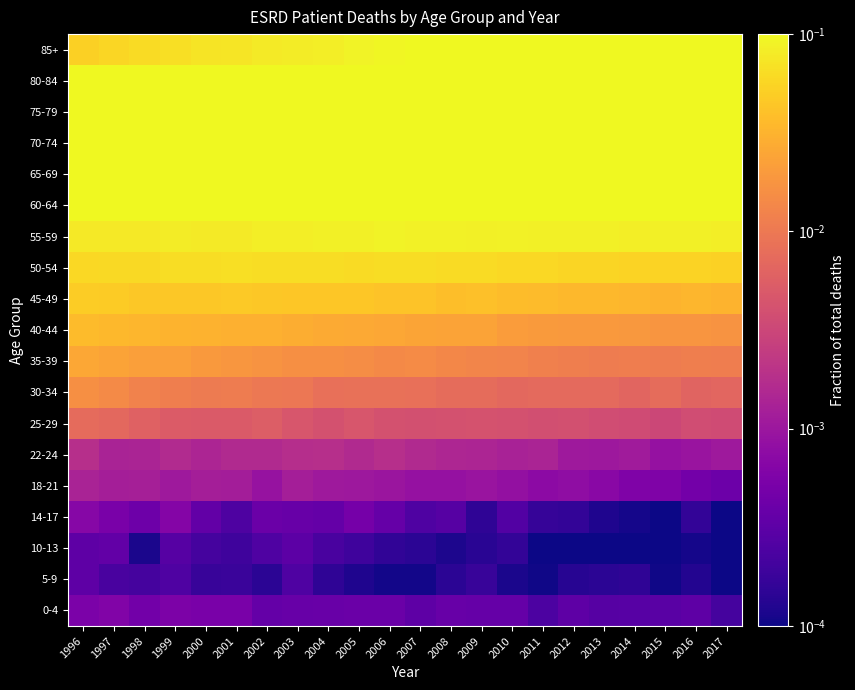

Reading left to right, list all the values displayed in this chart.

0-4: 1996=0.0	1997=0.0	1998=0.0	1999=0.0	2000=0.0	2001=0.0	2002=0.0	2003=0.0	2004=0.0	2005=0.0	2006=0.0	2007=0.0	2008=0.0	2009=0.0	2010=0.0	2011=0.0	2012=0.0	2013=0.0	2014=0.0	2015=0.0	2016=0.0	2017=0.0
5-9: 1996=0.0	1997=0.0	1998=0.0	1999=0.0	2000=0.0	2001=0.0	2002=0.0	2003=0.0	2004=0.0	2005=0.0	2006=0.0	2007=0.0	2008=0.0	2009=0.0	2010=0.0	2011=0.0	2012=0.0	2013=0.0	2014=0.0	2015=0.0	2016=0.0	2017=0.0
10-13: 1996=0.0	1997=0.0	1998=0.0	1999=0.0	2000=0.0	2001=0.0	2002=0.0	2003=0.0	2004=0.0	2005=0.0	2006=0.0	2007=0.0	2008=0.0	2009=0.0	2010=0.0	2011=0.0	2012=0.0	2013=0.0	2014=0.0	2015=0.0	2016=0.0	2017=0.0
14-17: 1996=0.0	1997=0.0	1998=0.0	1999=0.0	2000=0.0	2001=0.0	2002=0.0	2003=0.0	2004=0.0	2005=0.0	2006=0.0	2007=0.0	2008=0.0	2009=0.0	2010=0.0	2011=0.0	2012=0.0	2013=0.0	2014=0.0	2015=0.0	2016=0.0	2017=0.0
18-21: 1996=0.0	1997=0.0	1998=0.0	1999=0.0	2000=0.0	2001=0.0	2002=0.0	2003=0.0	2004=0.0	2005=0.0	2006=0.0	2007=0.0	2008=0.0	2009=0.0	2010=0.0	2011=0.0	2012=0.0	2013=0.0	2014=0.0	2015=0.0	2016=0.0	2017=0.0
22-24: 1996=0.0	1997=0.0	1998=0.0	1999=0.0	2000=0.0	2001=0.0	2002=0.0	2003=0.0	2004=0.0	2005=0.0	2006=0.0	2007=0.0	2008=0.0	2009=0.0	2010=0.0	2011=0.0	2012=0.0	2013=0.0	2014=0.0	2015=0.0	2016=0.0	2017=0.0
25-29: 1996=0.0	1997=0.0	1998=0.0	1999=0.0	2000=0.0	2001=0.0	2002=0.0	2003=0.0	2004=0.0	2005=0.0	2006=0.0	2007=0.0	2008=0.0	2009=0.0	2010=0.0	2011=0.0	2012=0.0	2013=0.0	2014=0.0	2015=0.0	2016=0.0	2017=0.0
30-34: 1996=0.0	1997=0.0	1998=0.0	1999=0.0	2000=0.0	2001=0.0	2002=0.0	2003=0.0	2004=0.0	2005=0.0	2006=0.0	2007=0.0	2008=0.0	2009=0.0	2010=0.0	2011=0.0	2012=0.0	2013=0.0	2014=0.0	2015=0.0	2016=0.0	2017=0.0
35-39: 1996=0.0	1997=0.0	1998=0.0	1999=0.0	2000=0.0	2001=0.0	2002=0.0	2003=0.0	2004=0.0	2005=0.0	2006=0.0	2007=0.0	2008=0.0	2009=0.0	2010=0.0	2011=0.0	2012=0.0	2013=0.0	2014=0.0	2015=0.0	2016=0.0	2017=0.0
40-44: 1996=0.0	1997=0.0	1998=0.0	1999=0.0	2000=0.0	2001=0.0	2002=0.0	2003=0.0	2004=0.0	2005=0.0	2006=0.0	2007=0.0	2008=0.0	2009=0.0	2010=0.0	2011=0.0	2012=0.0	2013=0.0	2014=0.0	2015=0.0	2016=0.0	2017=0.0
45-49: 1996=0.0	1997=0.0	1998=0.0	1999=0.0	2000=0.0	2001=0.0	2002=0.0	2003=0.0	2004=0.0	2005=0.0	2006=0.0	2007=0.0	2008=0.0	2009=0.0	2010=0.0	2011=0.0	2012=0.0	2013=0.0	2014=0.0	2015=0.0	2016=0.0	2017=0.0
50-54: 1996=0.1	1997=0.1	1998=0.1	1999=0.1	2000=0.1	2001=0.1	2002=0.1	2003=0.1	2004=0.1	2005=0.1	2006=0.1	2007=0.1	2008=0.1	2009=0.1	2010=0.1	2011=0.1	2012=0.1	2013=0.1	2014=0.1	2015=0.1	2016=0.1	2017=0.1
55-59: 1996=0.1	1997=0.1	1998=0.1	1999=0.1	2000=0.1	2001=0.1	2002=0.1	2003=0.1	2004=0.1	2005=0.1	2006=0.1	2007=0.1	2008=0.1	2009=0.1	2010=0.1	2011=0.1	2012=0.1	2013=0.1	2014=0.1	2015=0.1	2016=0.1	2017=0.1
60-64: 1996=0.1	1997=0.1	1998=0.1	1999=0.1	2000=0.1	2001=0.1	2002=0.1	2003=0.1	2004=0.1	2005=0.1	2006=0.1	2007=0.1	2008=0.1	2009=0.1	2010=0.1	2011=0.1	2012=0.1	2013=0.1	2014=0.1	2015=0.1	2016=0.1	2017=0.1
65-69: 1996=0.1	1997=0.1	1998=0.1	1999=0.1	2000=0.1	2001=0.1	2002=0.1	2003=0.1	2004=0.1	2005=0.1	2006=0.1	2007=0.1	2008=0.1	2009=0.1	2010=0.1	2011=0.1	2012=0.1	2013=0.1	2014=0.1	2015=0.1	2016=0.2	2017=0.2
70-74: 1996=0.2	1997=0.2	1998=0.2	1999=0.2	2000=0.2	2001=0.2	2002=0.2	2003=0.1	2004=0.1	2005=0.1	2006=0.1	2007=0.1	2008=0.1	2009=0.1	2010=0.1	2011=0.1	2012=0.1	2013=0.1	2014=0.1	2015=0.1	2016=0.2	2017=0.2
75-79: 1996=0.1	1997=0.2	1998=0.2	1999=0.2	2000=0.2	2001=0.2	2002=0.2	2003=0.2	2004=0.2	2005=0.2	2006=0.2	2007=0.1	2008=0.1	2009=0.1	2010=0.1	2011=0.1	2012=0.1	2013=0.1	2014=0.1	2015=0.1	2016=0.1	2017=0.1
80-84: 1996=0.1	1997=0.1	1998=0.1	1999=0.1	2000=0.1	2001=0.1	2002=0.1	2003=0.1	2004=0.1	2005=0.1	2006=0.1	2007=0.1	2008=0.1	2009=0.1	2010=0.1	2011=0.1	2012=0.1	2013=0.1	2014=0.1	2015=0.1	2016=0.1	2017=0.1
85+: 1996=0.1	1997=0.1	1998=0.1	1999=0.1	2000=0.1	2001=0.1	2002=0.1	2003=0.1	2004=0.1	2005=0.1	2006=0.1	2007=0.1	2008=0.1	2009=0.1	2010=0.1	2011=0.1	2012=0.1	2013=0.1	2014=0.1	2015=0.1	2016=0.1	2017=0.1